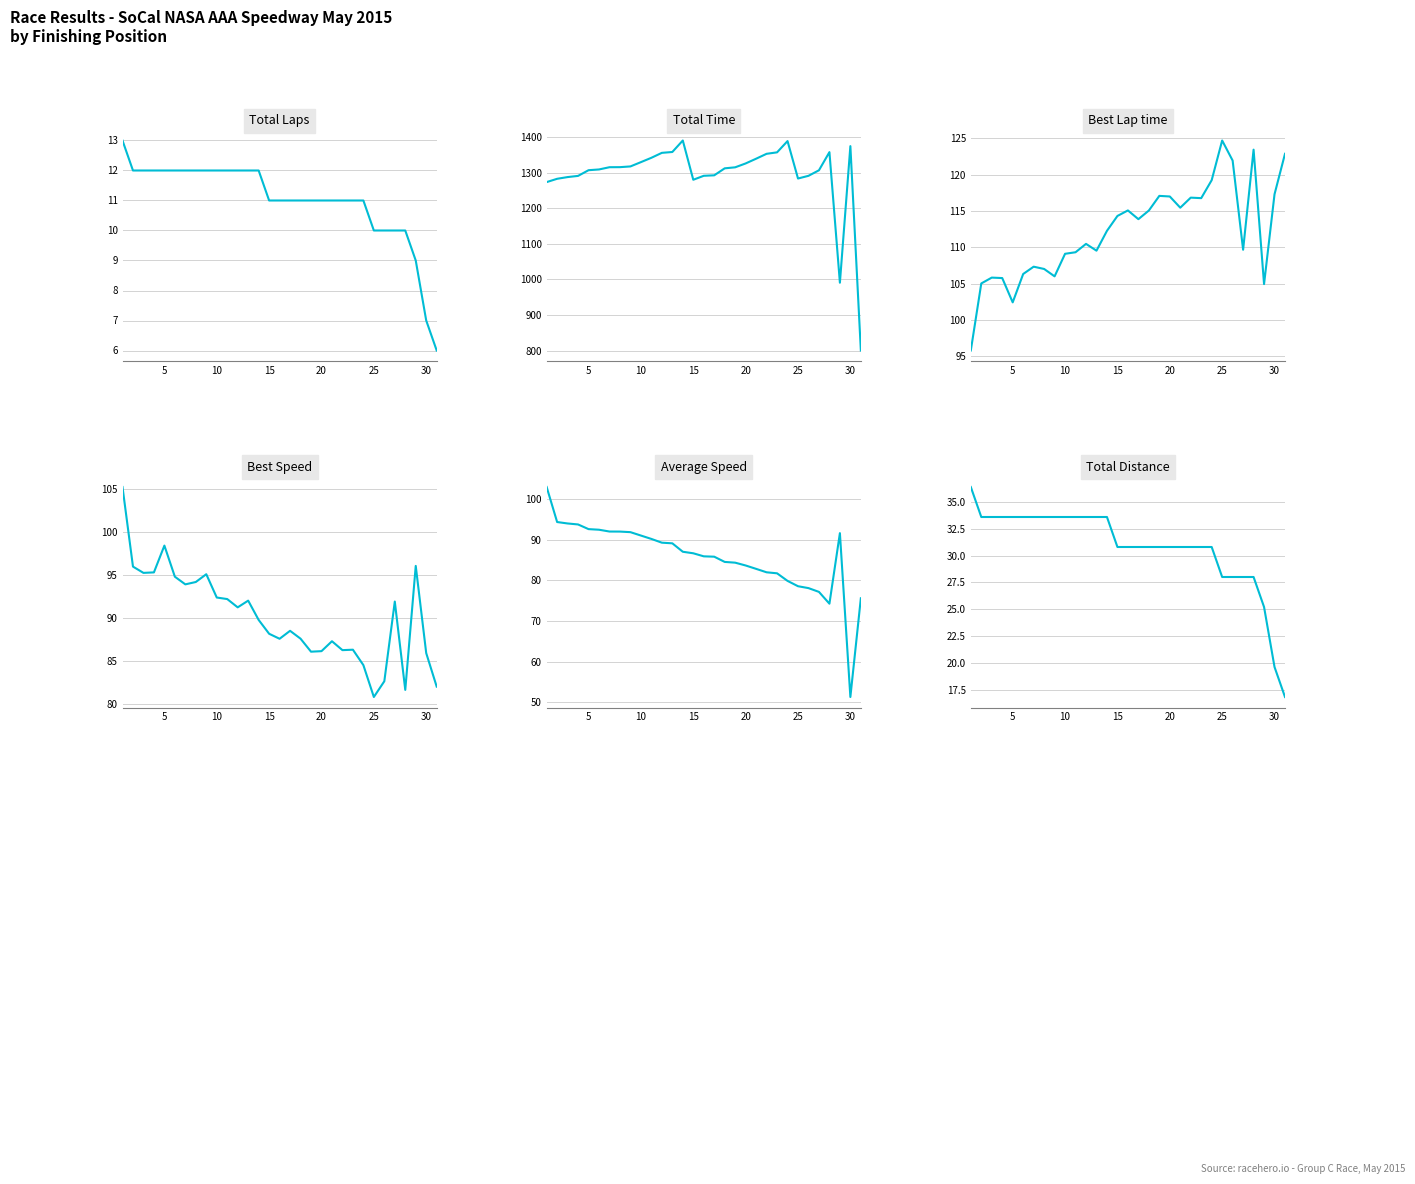

Between 30 and 10, which series saw the biggest shift?

Total Time